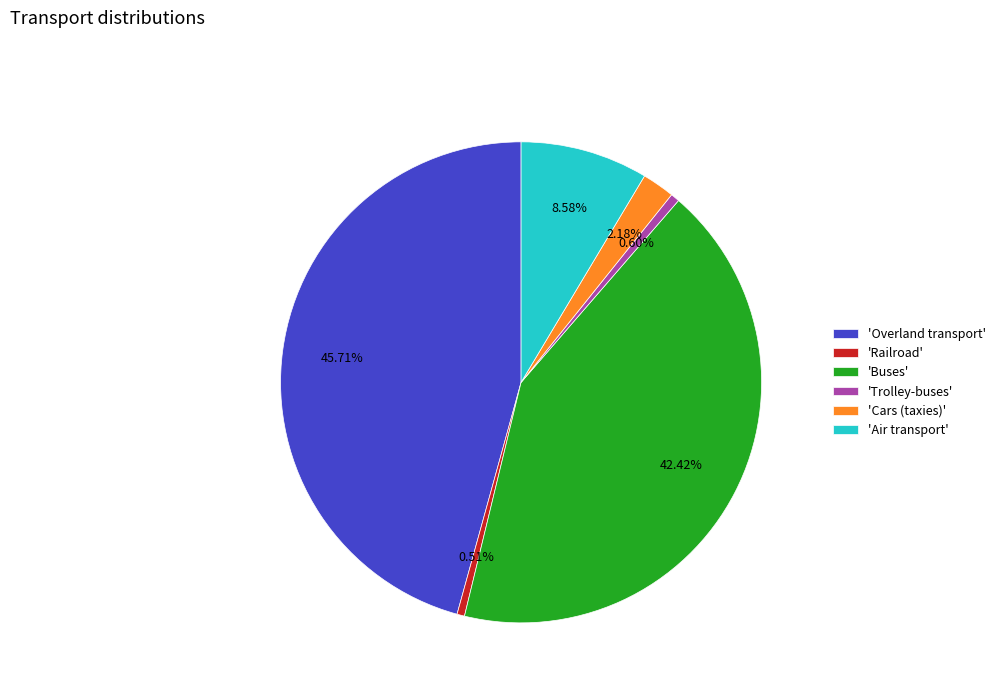

Does any single category account for the majority?

No